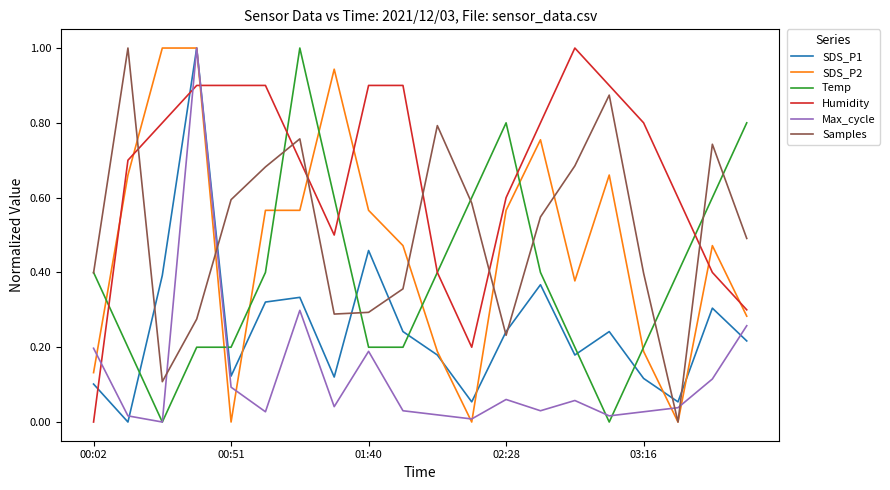

Which series has the largest total across all categories?

Humidity